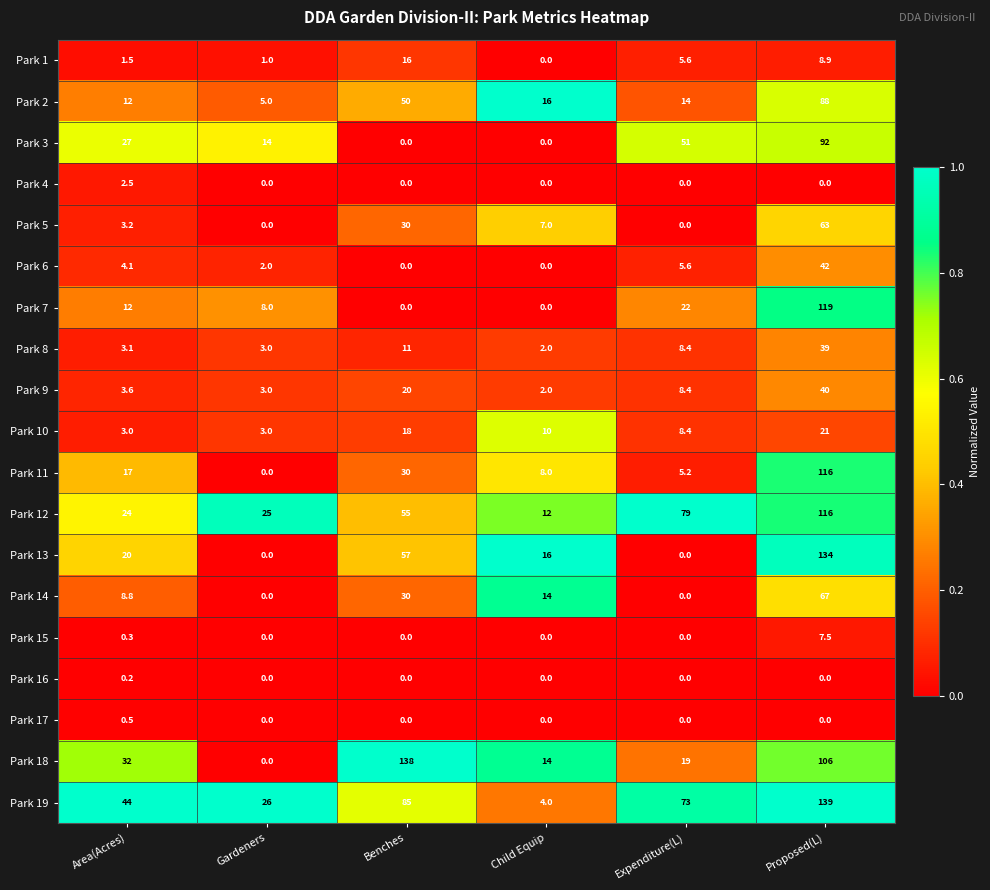

Where is Park 2 nearest to the value 46?

Benches